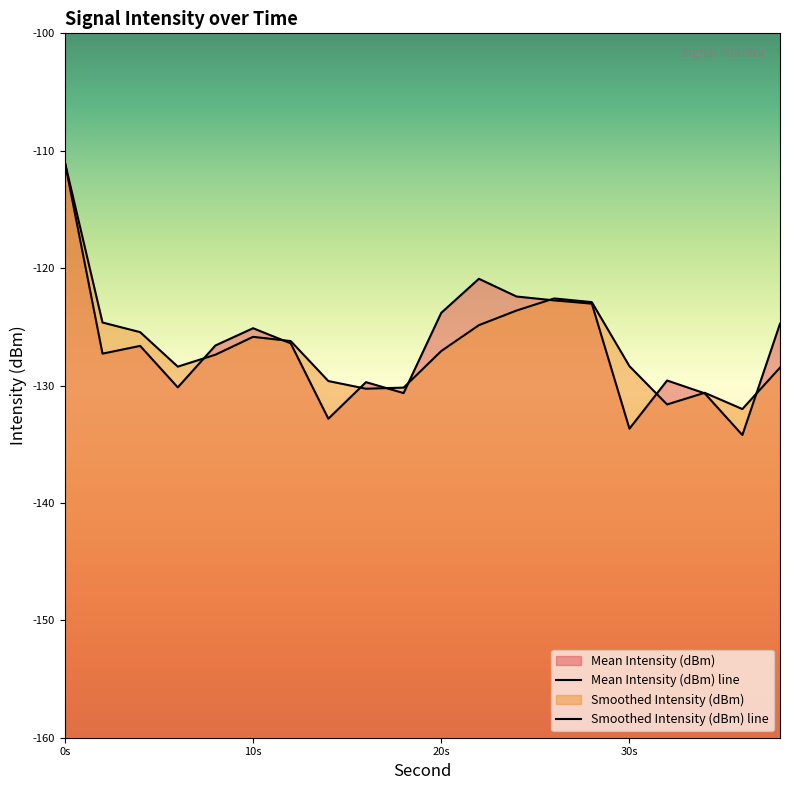

Where do Smoothed Intensity (dBm) and Mean Intensity (dBm) first cross each other?

6 and 8